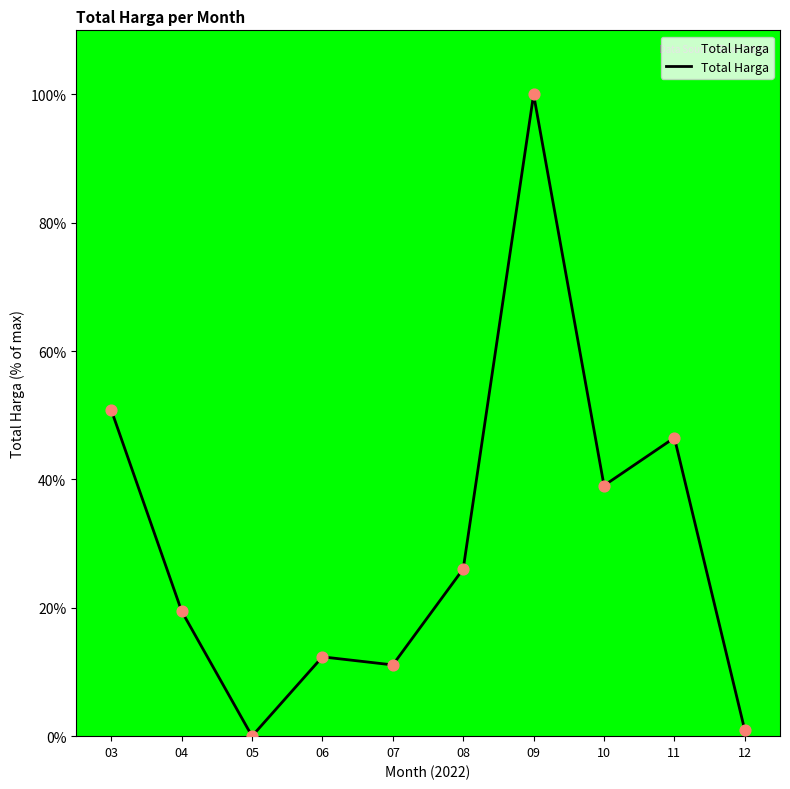

What is the change in value from 05 to 11?

+46.5